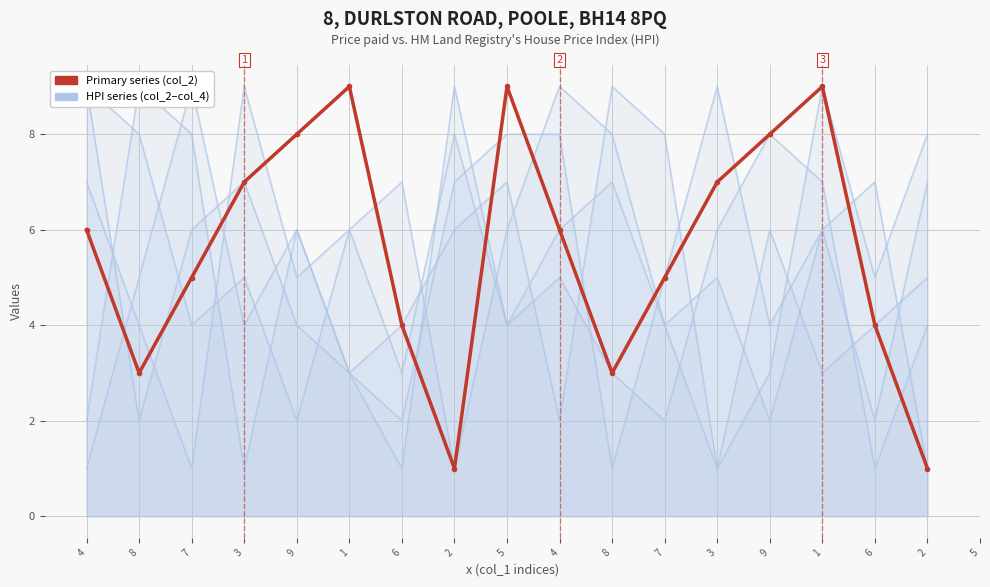

Reading right to left, list all the values displayed in this chart.

col_1 vs col_2 (primary): 2=1	6=4	1=9	9=8	3=7	7=5	8=3	4=6	5=9	2=1	6=4	1=9	9=8	3=7	7=5	8=3	4=6
col_1 vs col_5 (HPI): 2=5	6=4	1=3	9=6	3=1	7=8	8=9	4=2	5=7	2=6	6=4	1=3	9=6	3=1	7=8	8=9	4=2
col_1 vs col_8 (HPI): 2=4	6=1	1=7	9=8	3=6	7=2	8=3	4=5	5=4	2=9	6=1	1=3	9=4	3=7	7=6	8=2	4=9
col_1 vs col_7 (HPI): 2=8	6=5	1=9	9=3	3=1	7=4	8=7	4=6	5=4	2=8	6=3	1=6	9=5	3=9	7=1	8=4	4=7
col_1 vs col_9 (HPI): 2=1	6=7	1=6	9=2	3=5	7=4	8=8	4=9	5=6	2=1	6=7	1=6	9=2	3=5	7=4	8=8	4=9
col_1 vs col_4 (HPI): 2=7	6=2	1=6	9=4	3=9	7=5	8=1	4=8	5=8	2=7	6=2	1=3	9=6	3=4	7=9	8=5	4=1